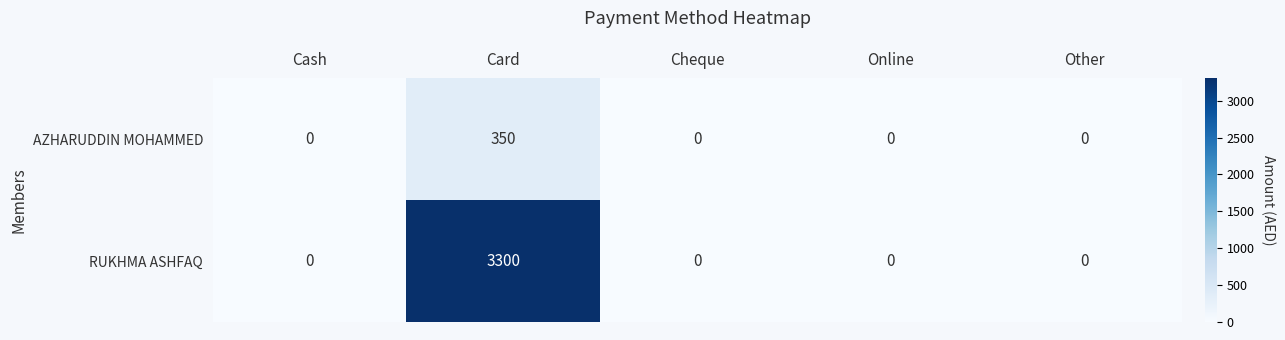

List the series in order of their overall mean, highest first.

RUKHMA ASHFAQ, AZHARUDDIN MOHAMMED